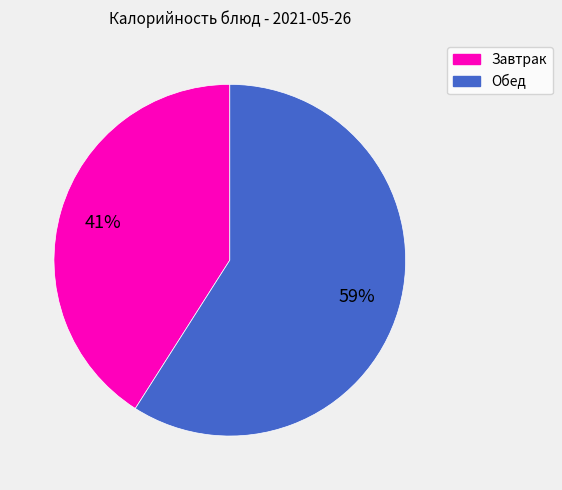

To the nearest percent, what is the difference between the largest and smallest slice percentages?

18%